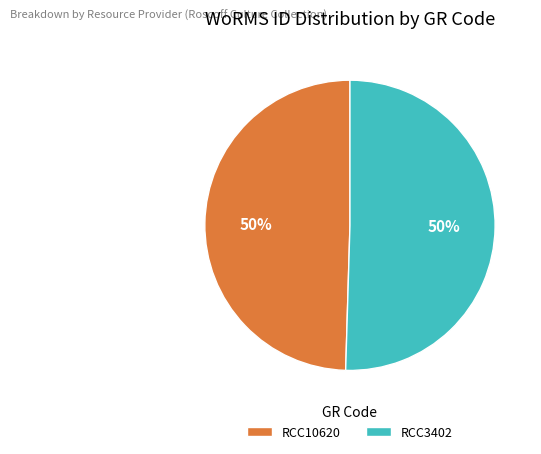

Do RCC10620 and RCC3402 together represent more than half of the pie?

Yes